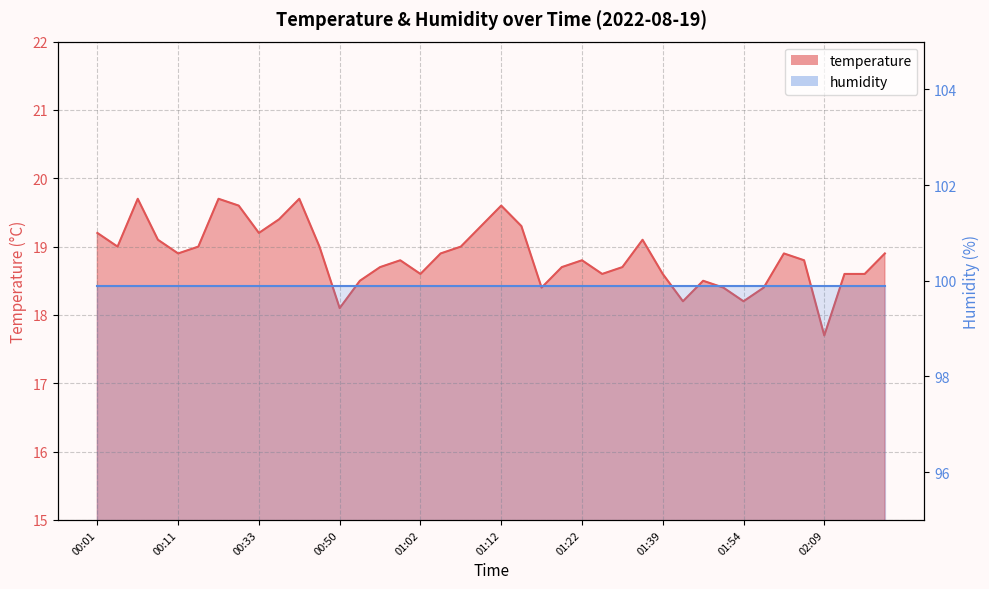

Which has a higher value, 01:10 or 00:11?

01:10